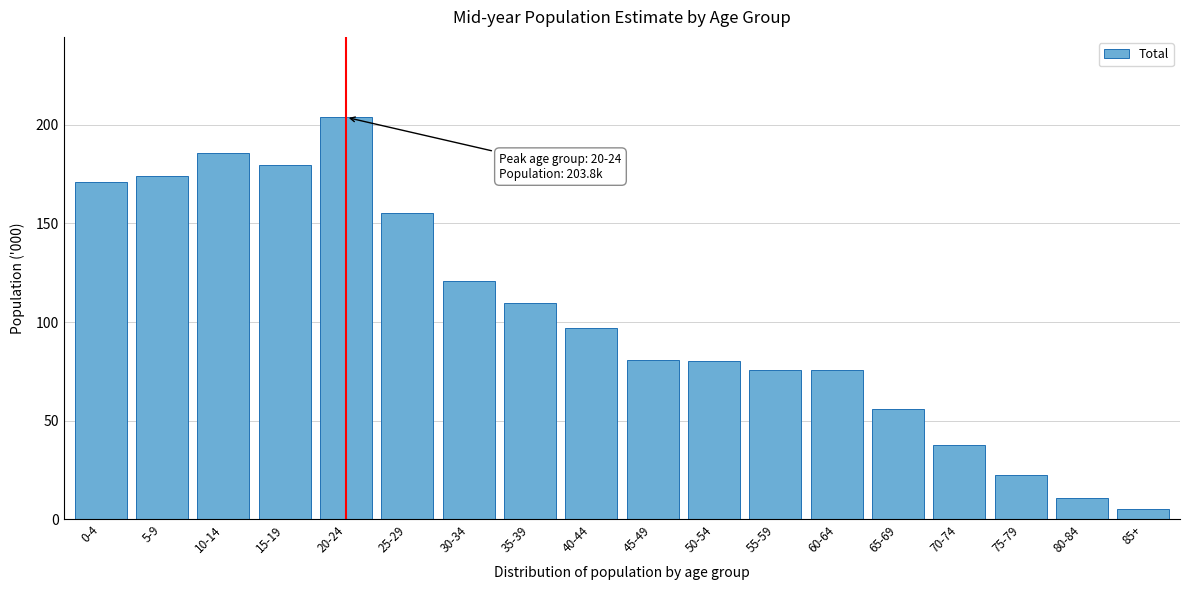

Is it true that the value at 70-74 is 55.1?

False